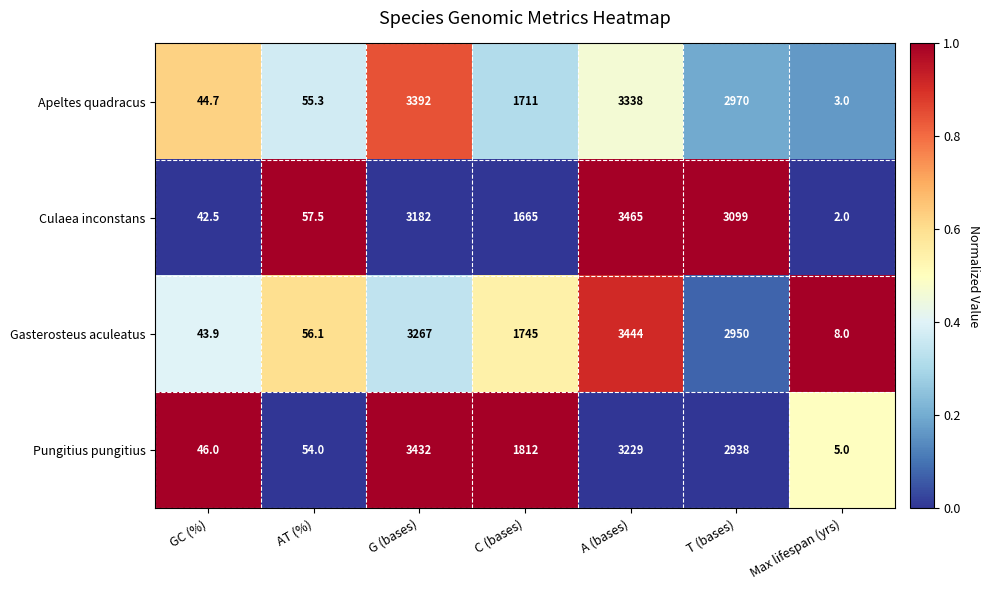

Is it true that Pungitius pungitius equals 3229.0 at A (bases)?

True